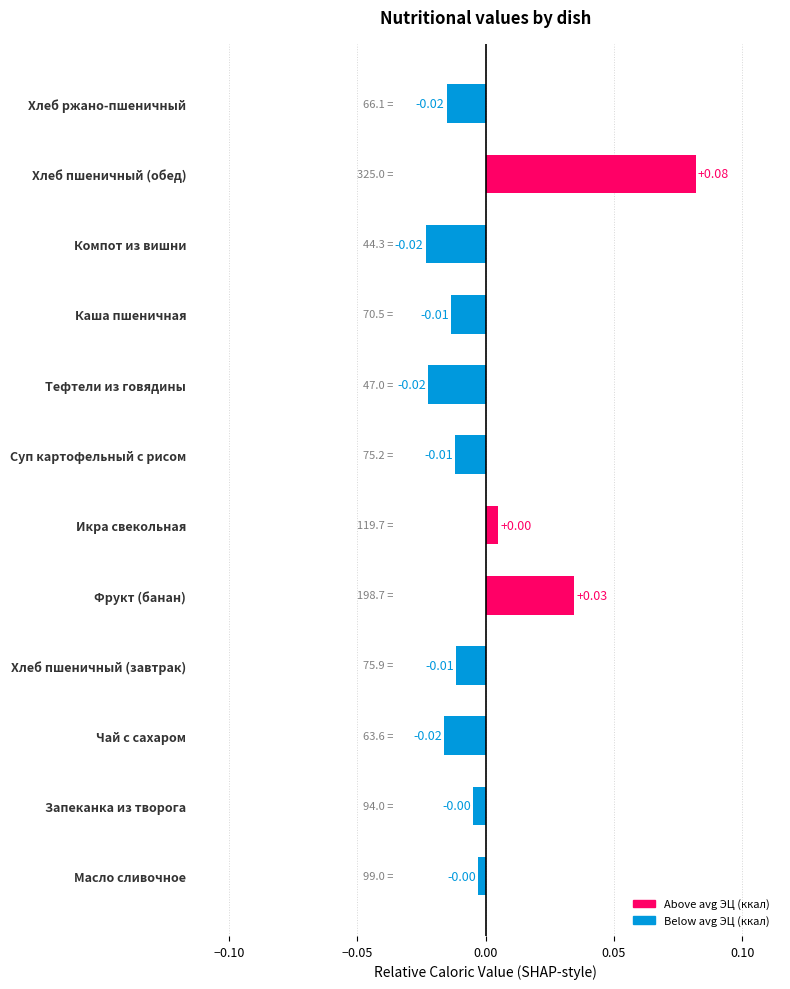

What is the change in value from Масло сливочное to Хлеб пшеничный (обед)?

+0.1